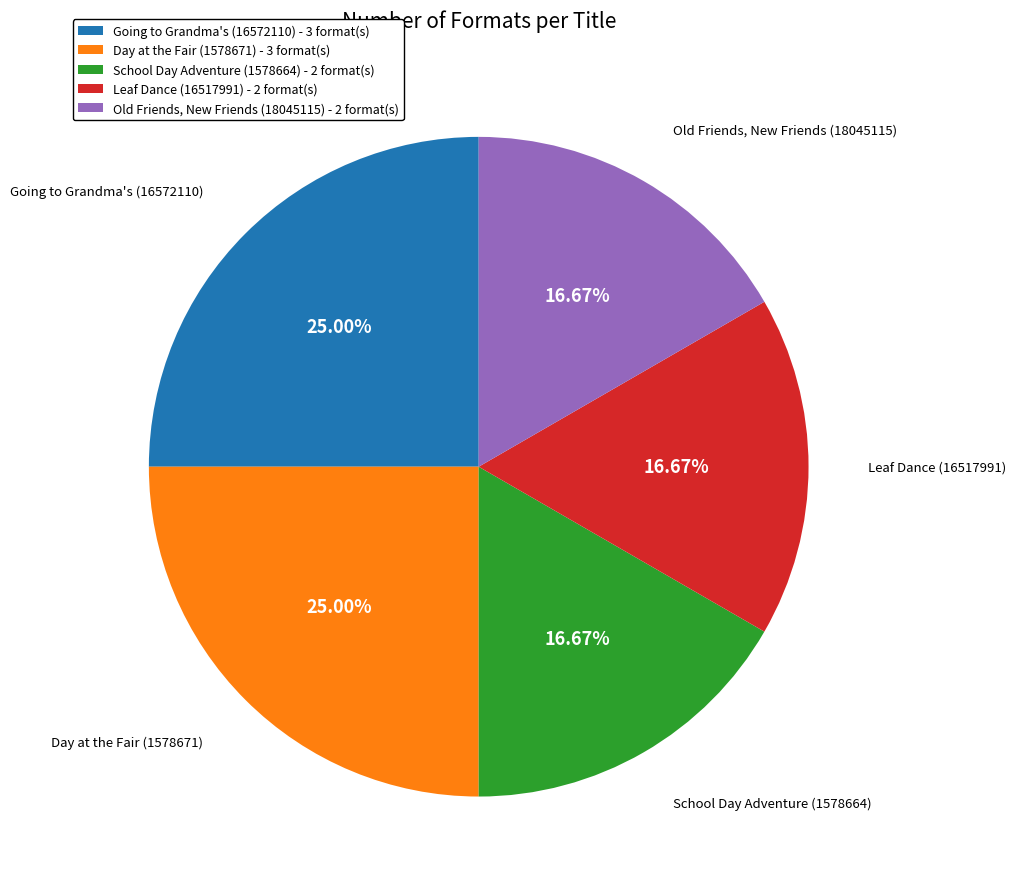

To the nearest percent, what is the difference between the largest and smallest slice percentages?

8%